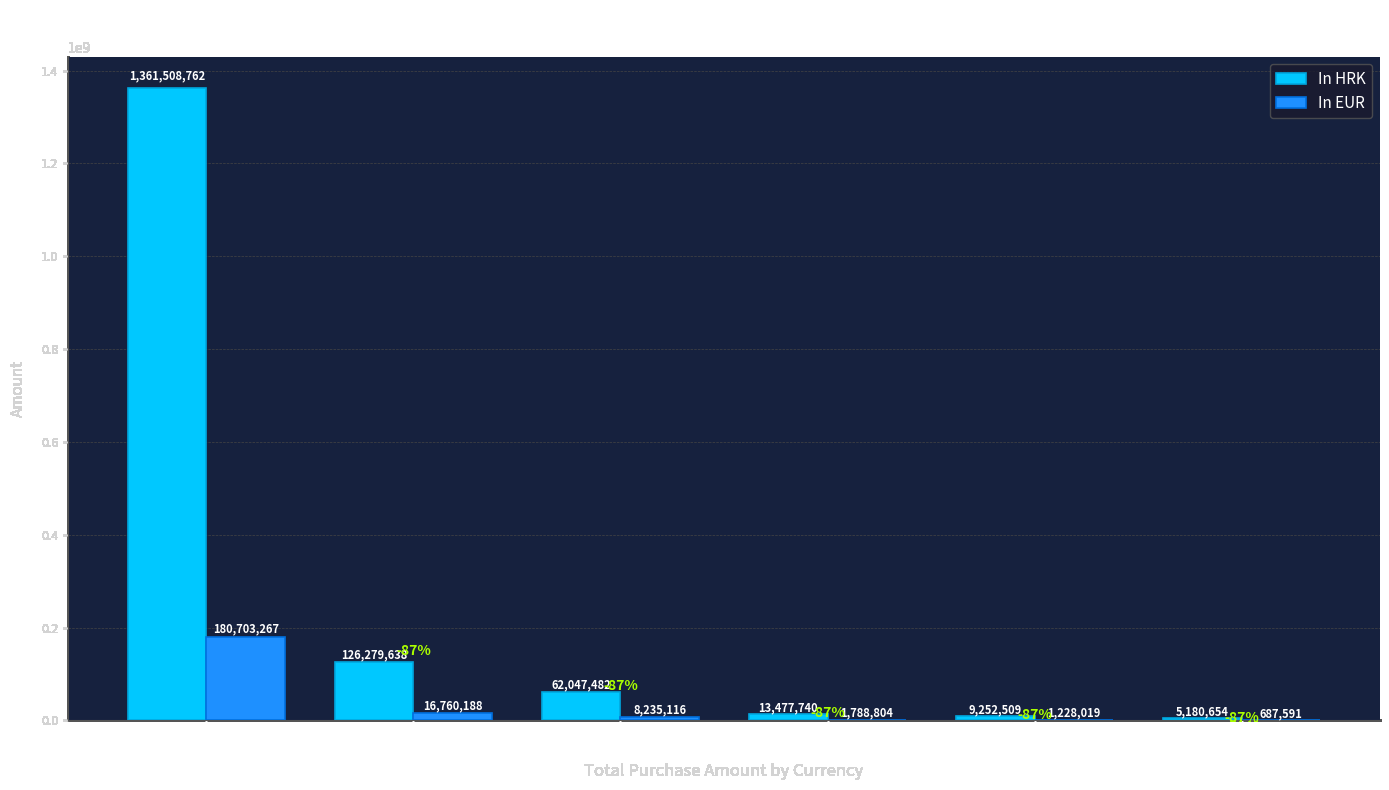

Are the bars grouped side by side (vs. stacked)?

Yes